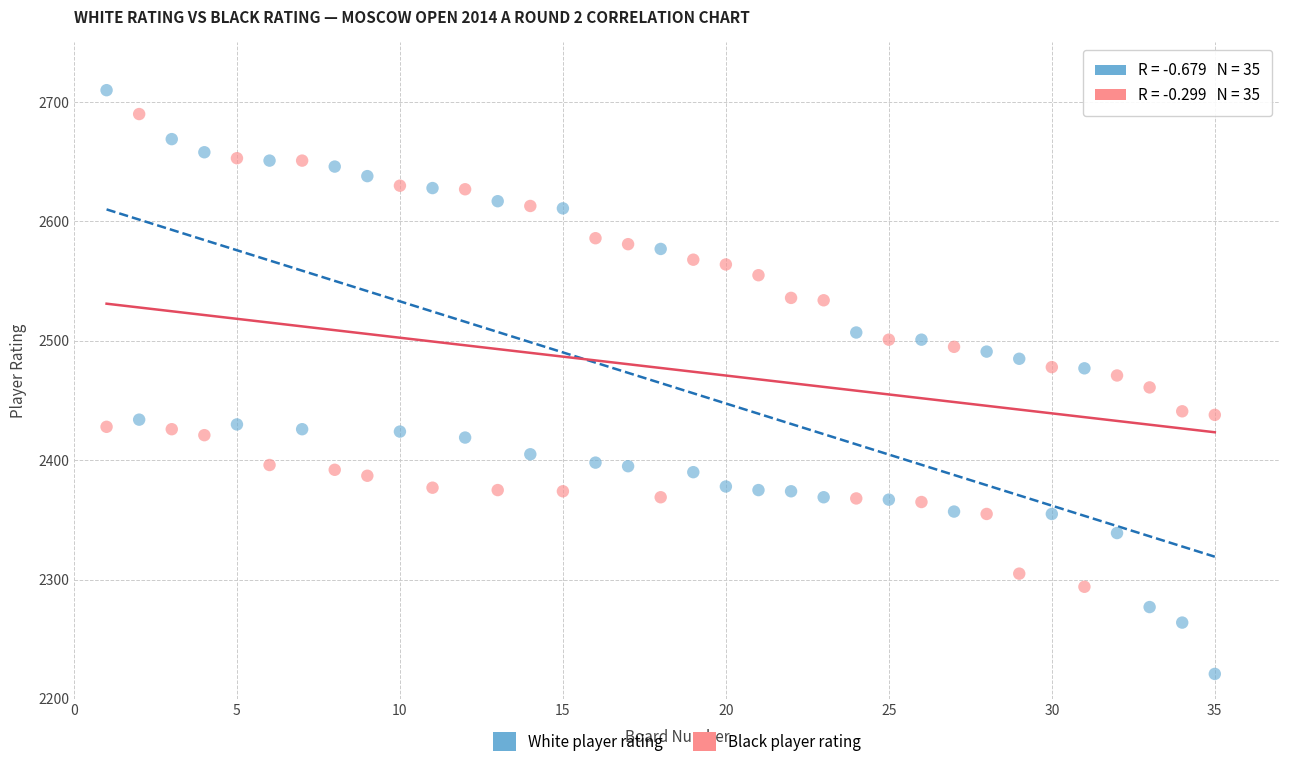

Across all data points, what is the range of Y values (max minus min)?

489